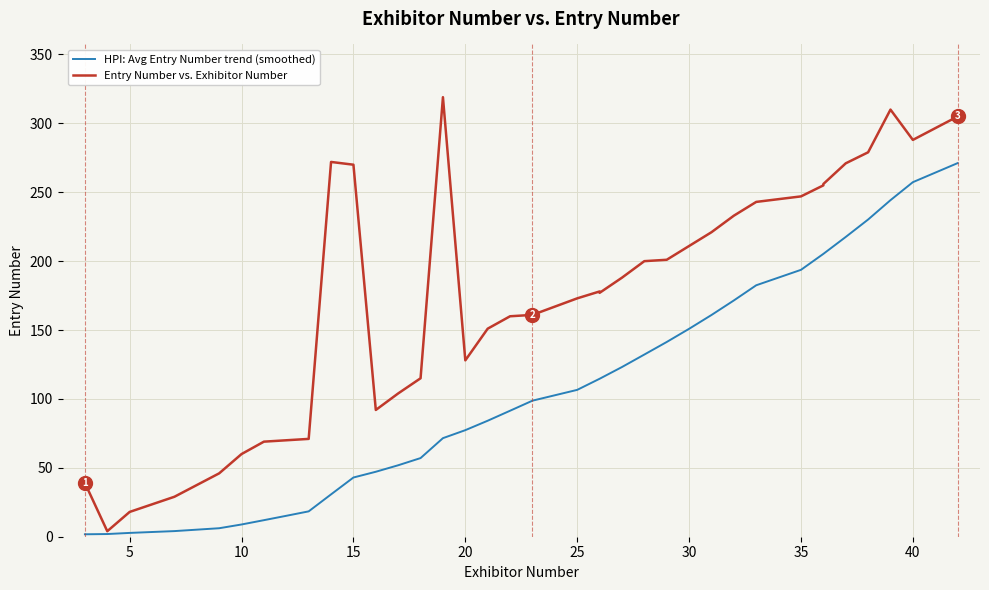

True or false: Entry Number and Exhibitor Number cross at least once.

False